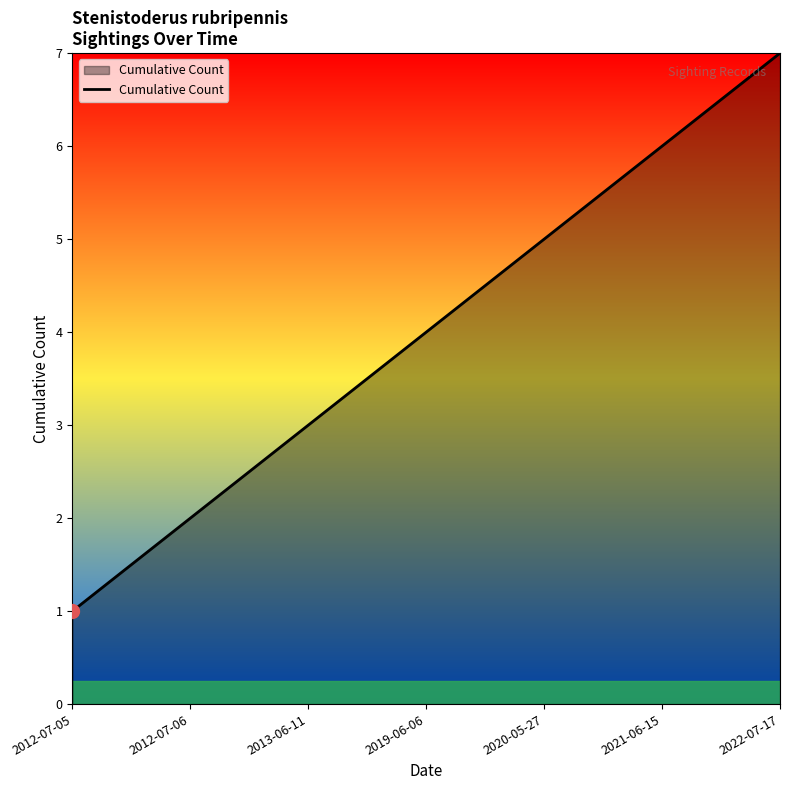

Reading left to right, transcribe all the data shown in this chart.

1	2	3	4	5	6	7